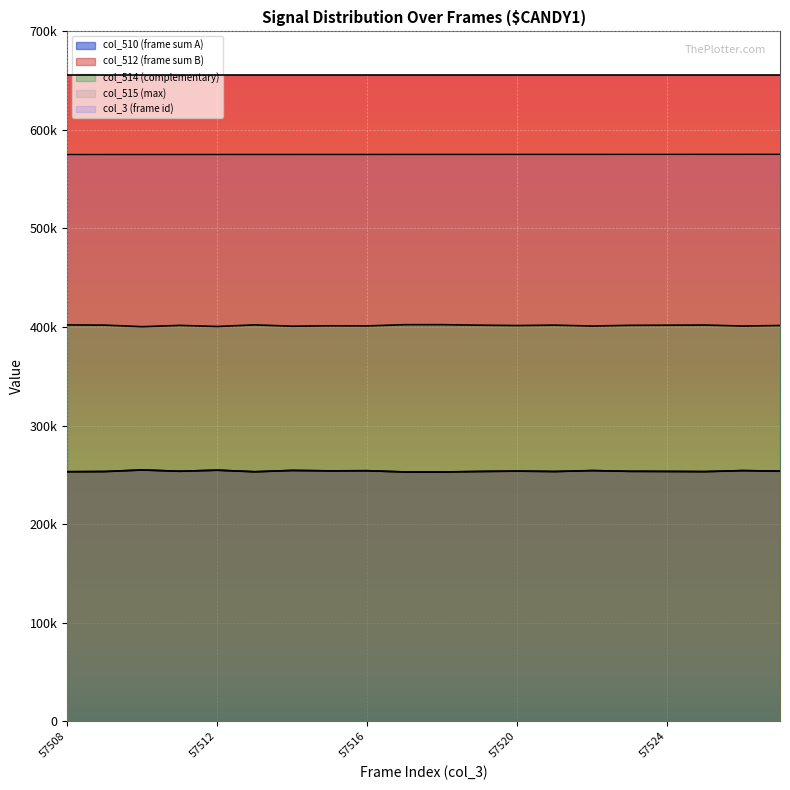

The value of col_510 at 57515 is 38103. True or false?

False